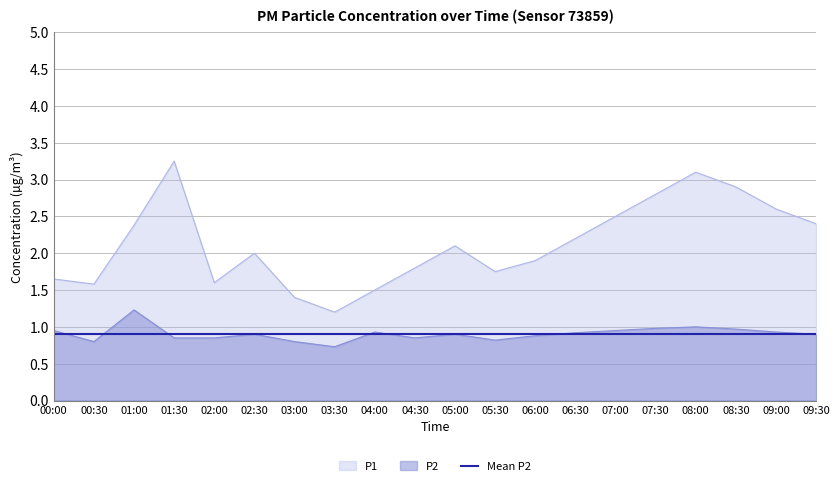

What is the average value of the P1 series?

2.1